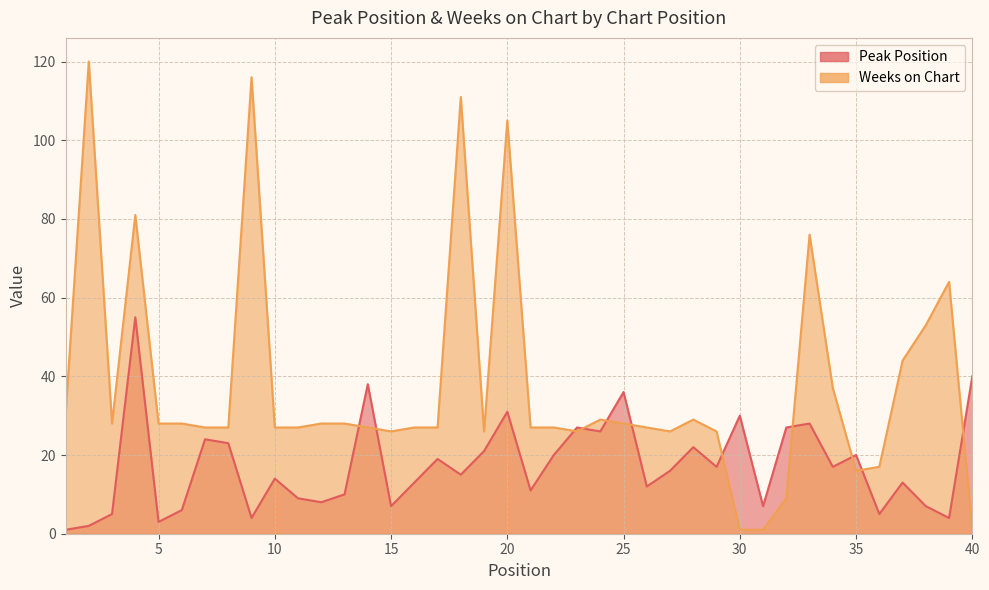

Where is Weeks on Chart nearest to the value 60?

39